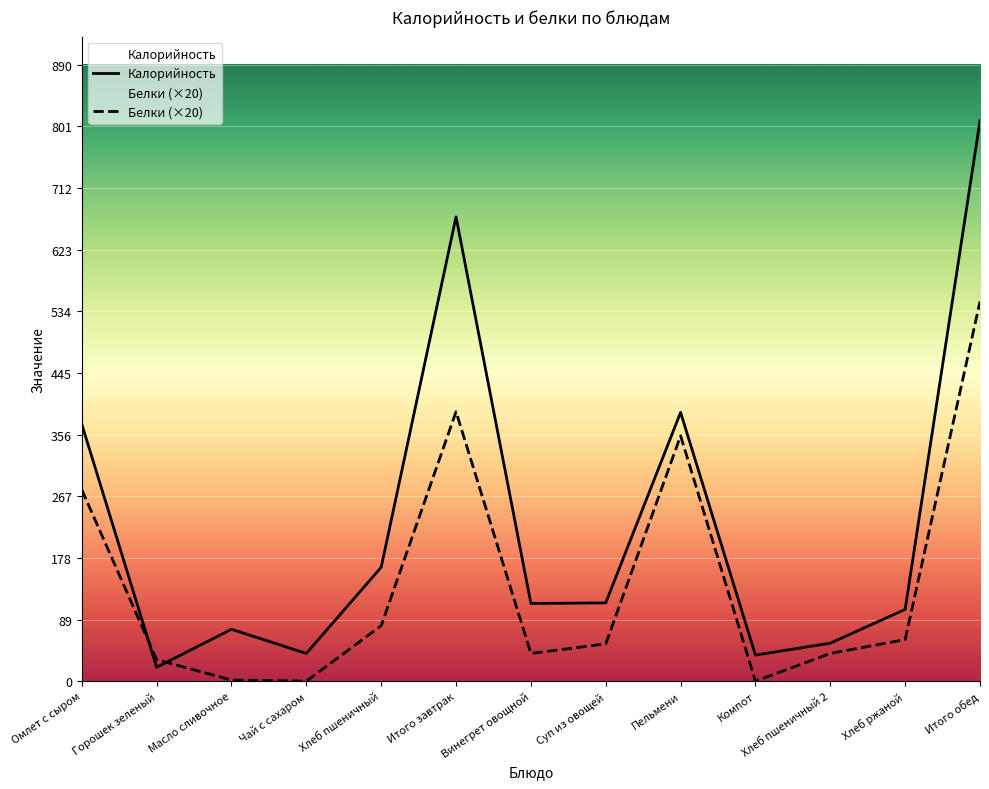

Which series has the widest spread of values?

Калорийность